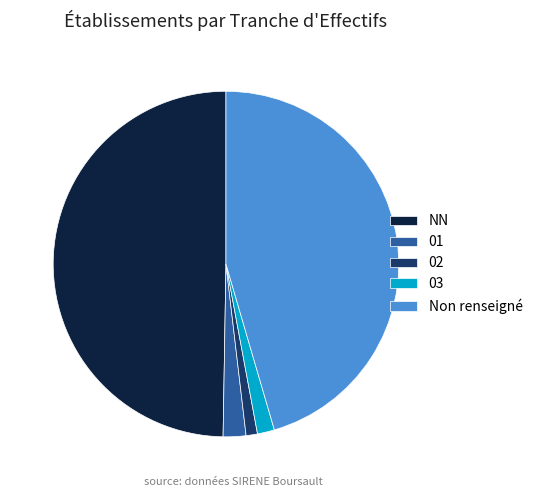

True or false: 01 accounts for 16% of the total.

False